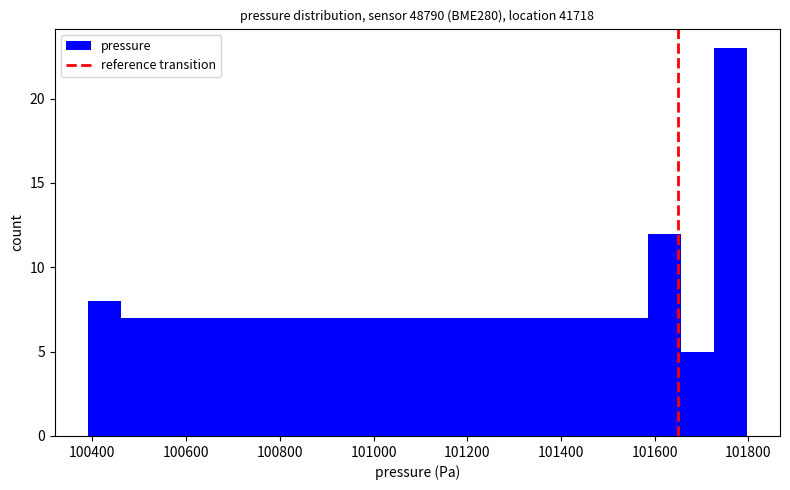

Read against the x-axis, roughly where is the centre of the tallest bar?

101760